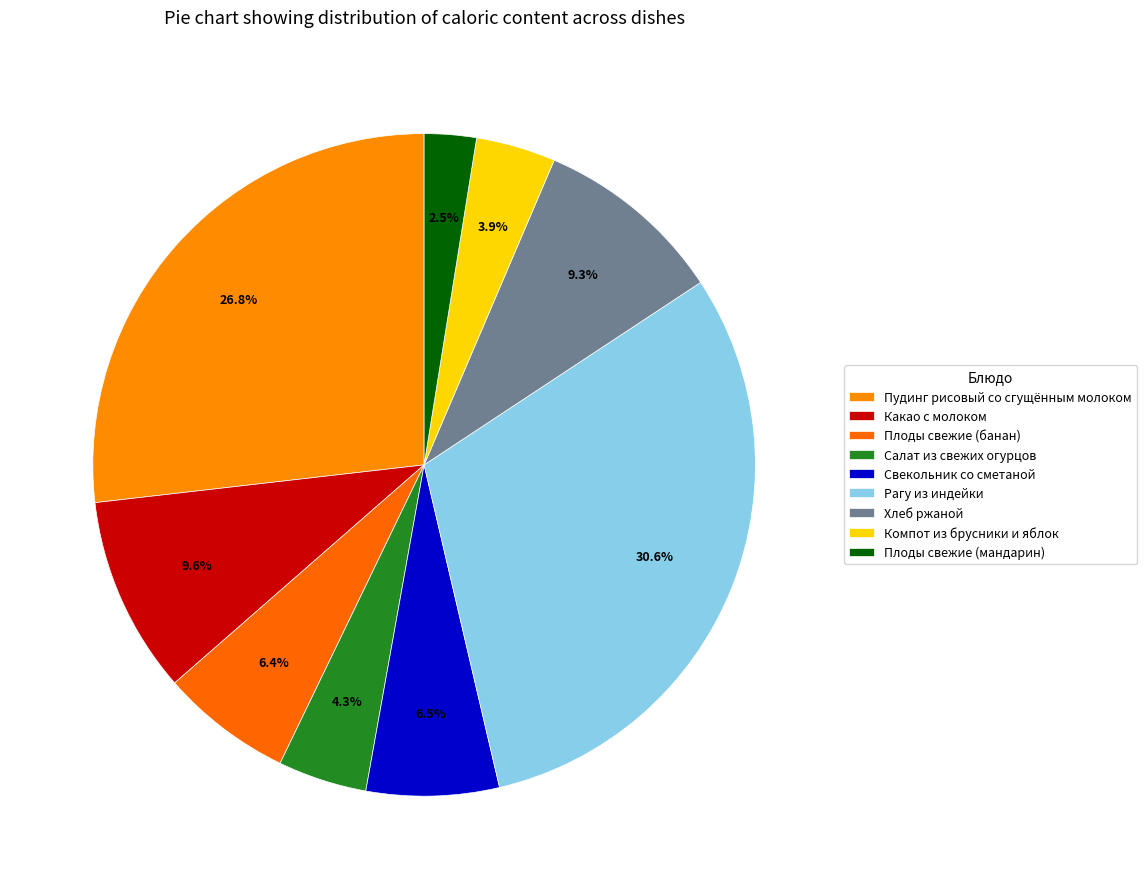

To the nearest percent, what is the average slice percentage?

11%